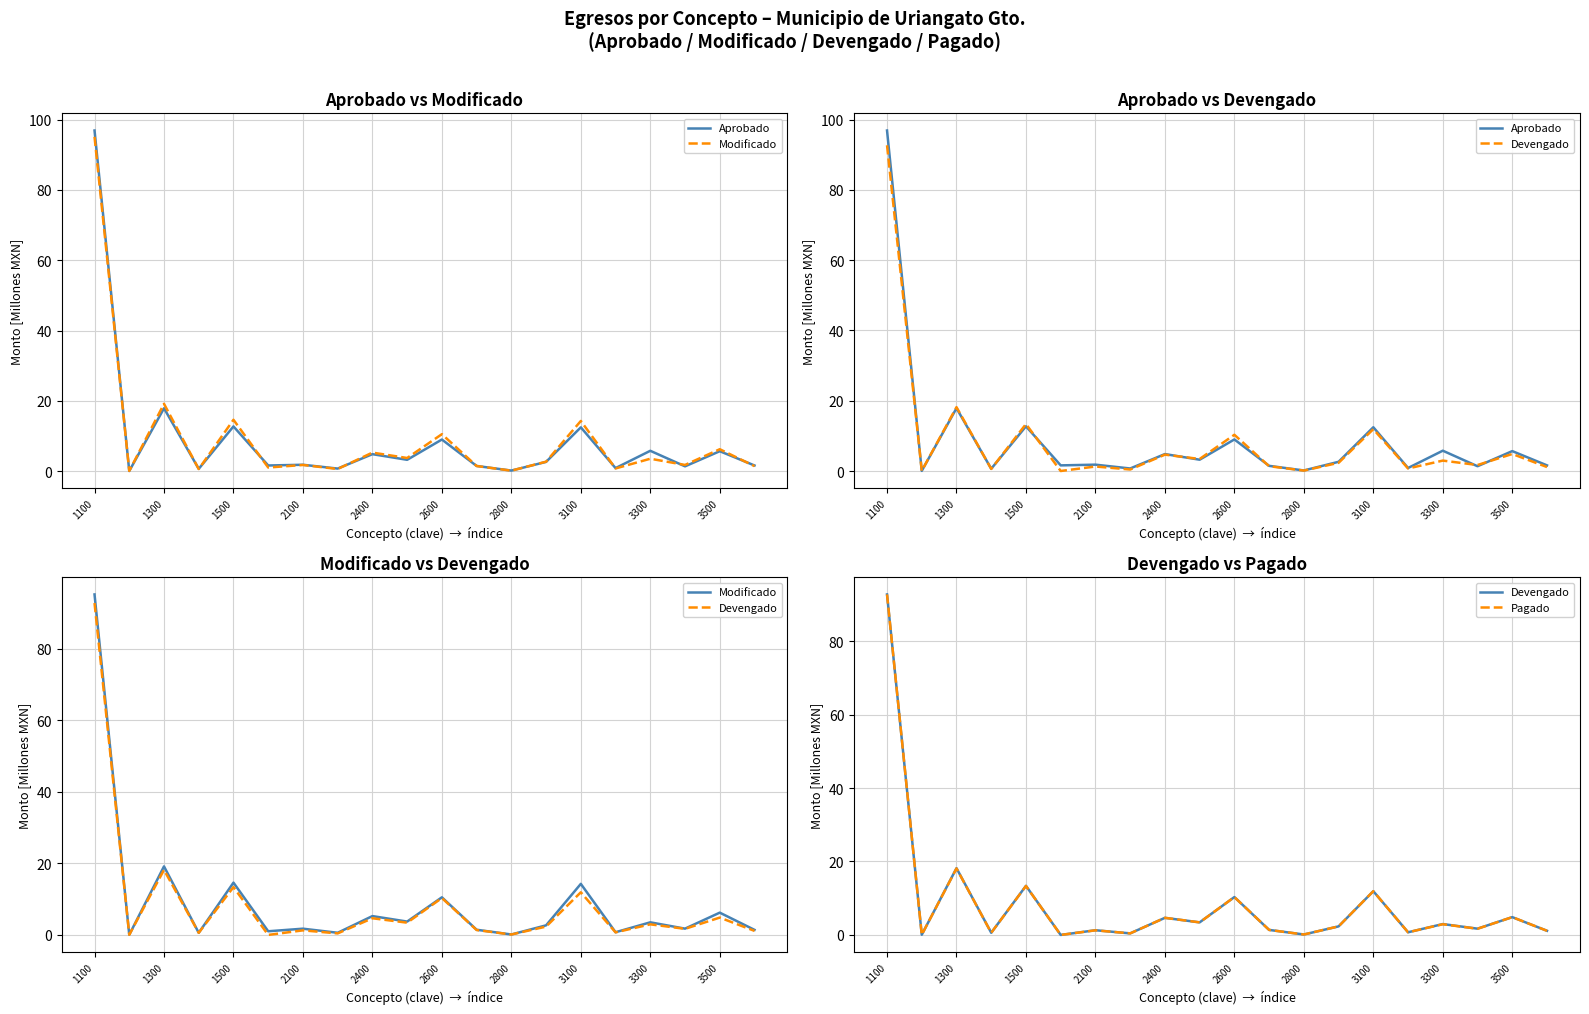

What is the difference between the Pagado values at 19 and 1100?

91.6